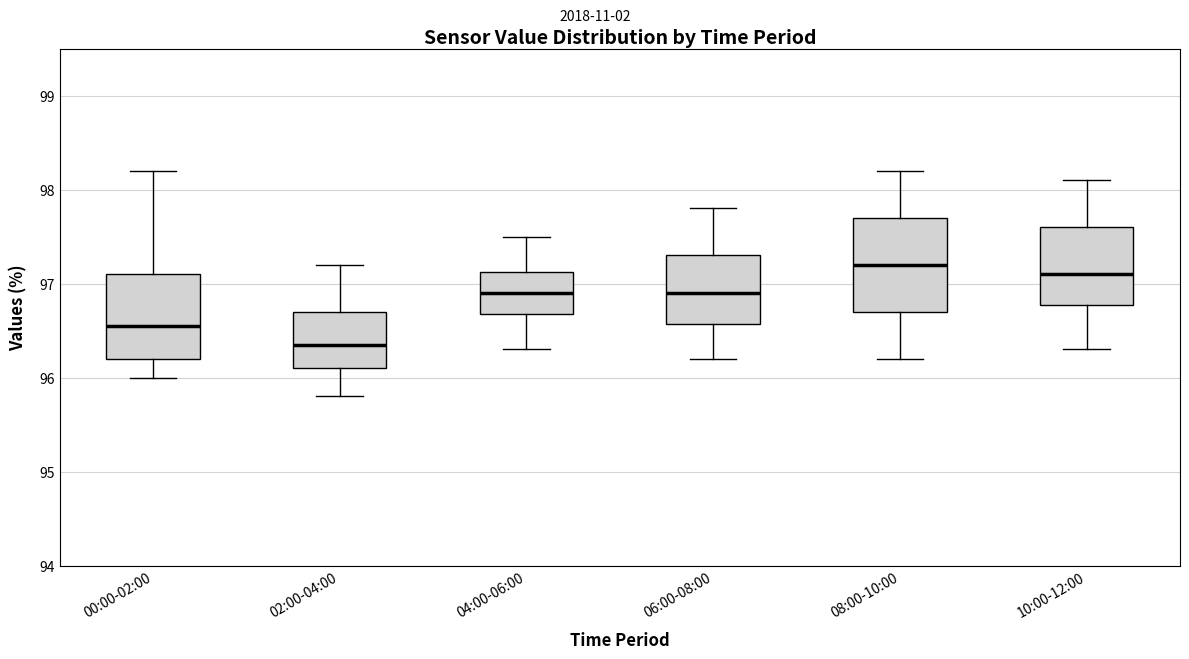

Where does the lower whisker of the box for 04:00-06:00 end on the y-axis? The values are not printed on the chart, so give them approximately, as read against the axis.

96.3